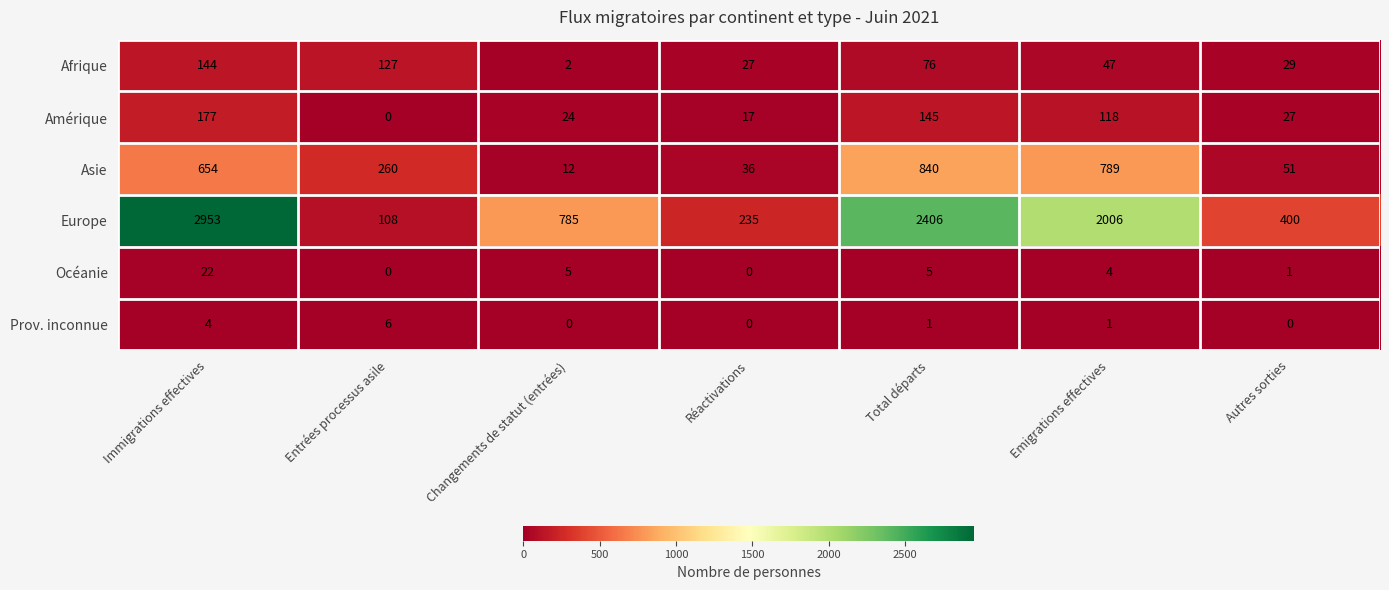

How many categories are shown in the chart?

7